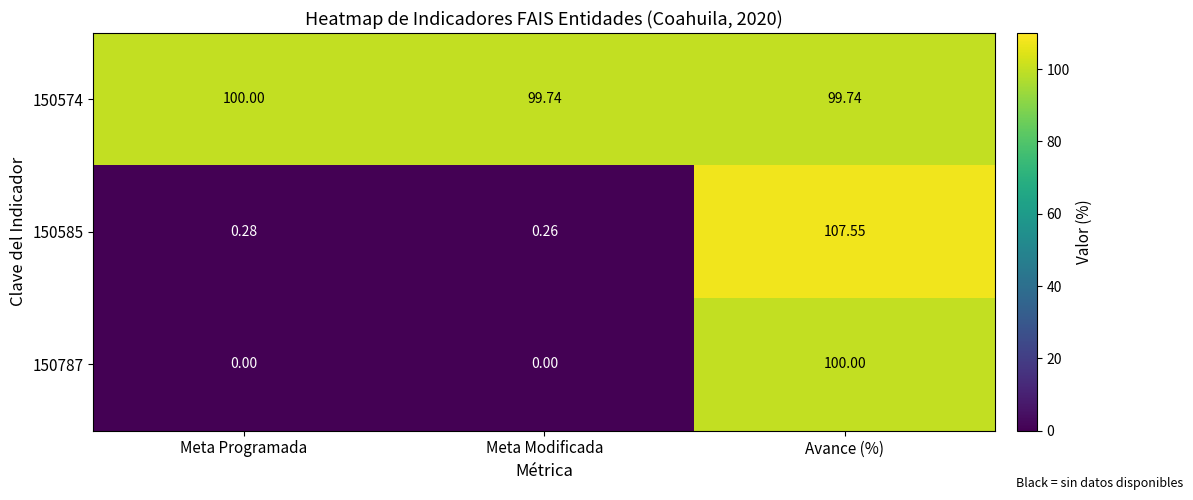

Which category has the highest value in the 150574 series?

Meta Programada